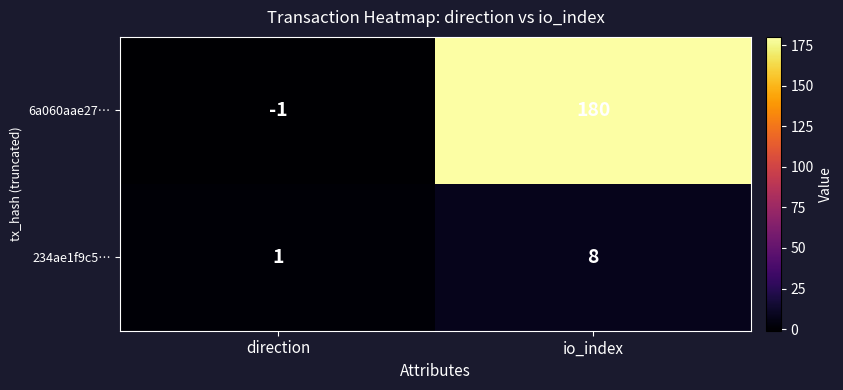

Reading left to right, extract all data points from this chart.

6a060aae27…: direction=-1	io_index=180
234ae1f9c5…: direction=1	io_index=8